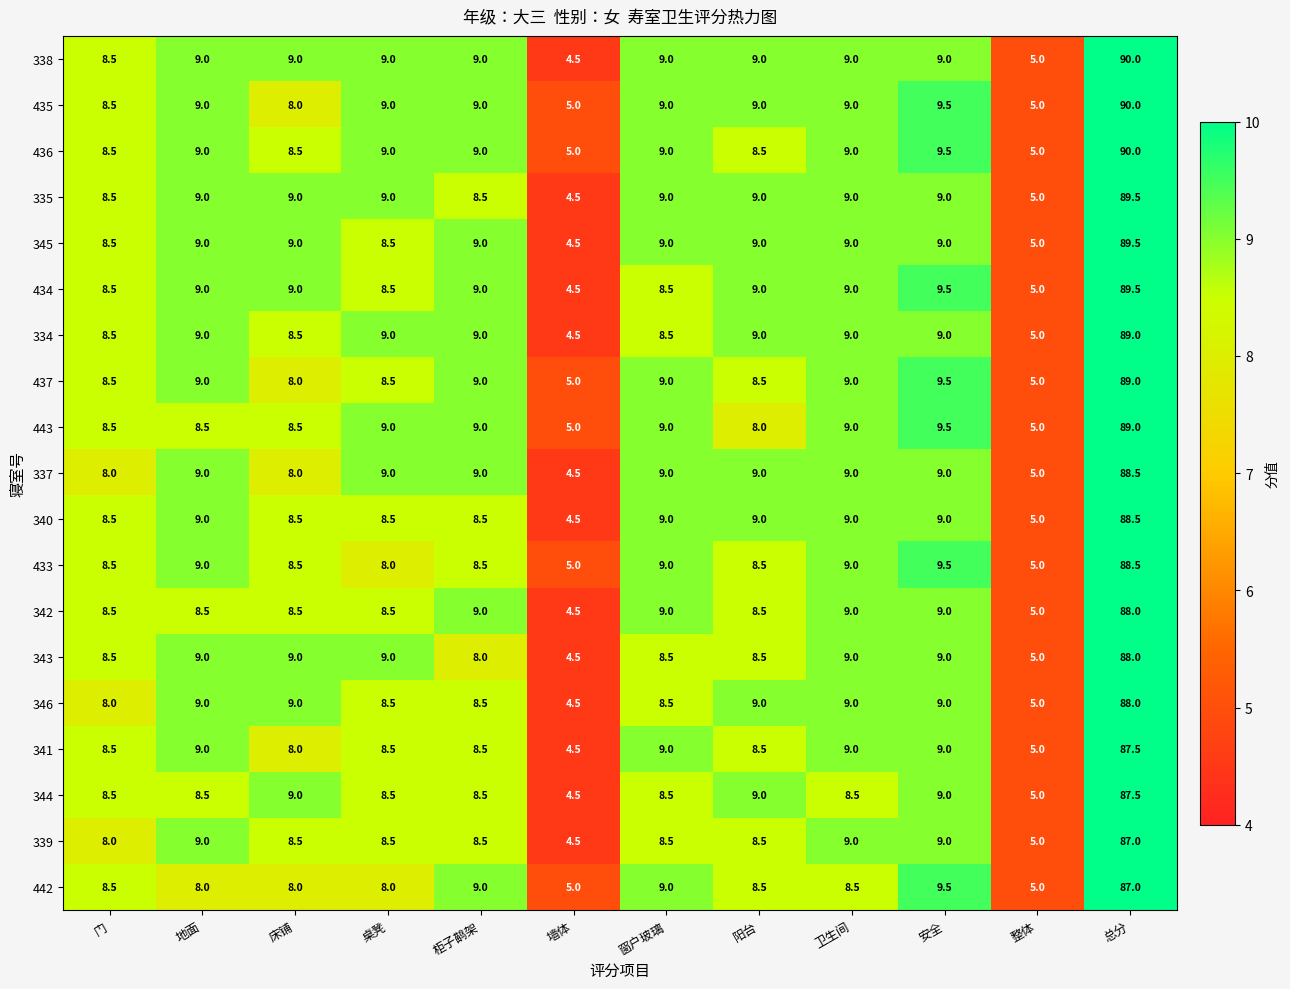

The value of 342 at 总分 is 39.0. True or false?

False